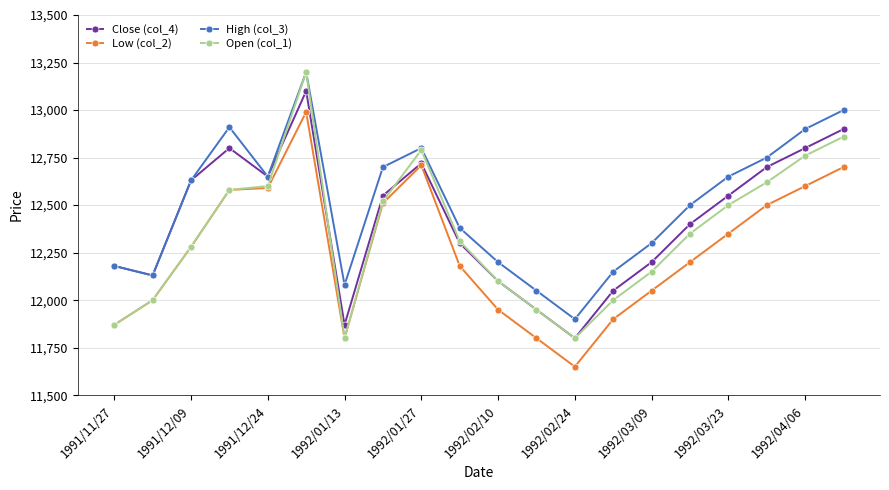

True or false: High (col_3) and Low (col_2) intersect in this chart.

False